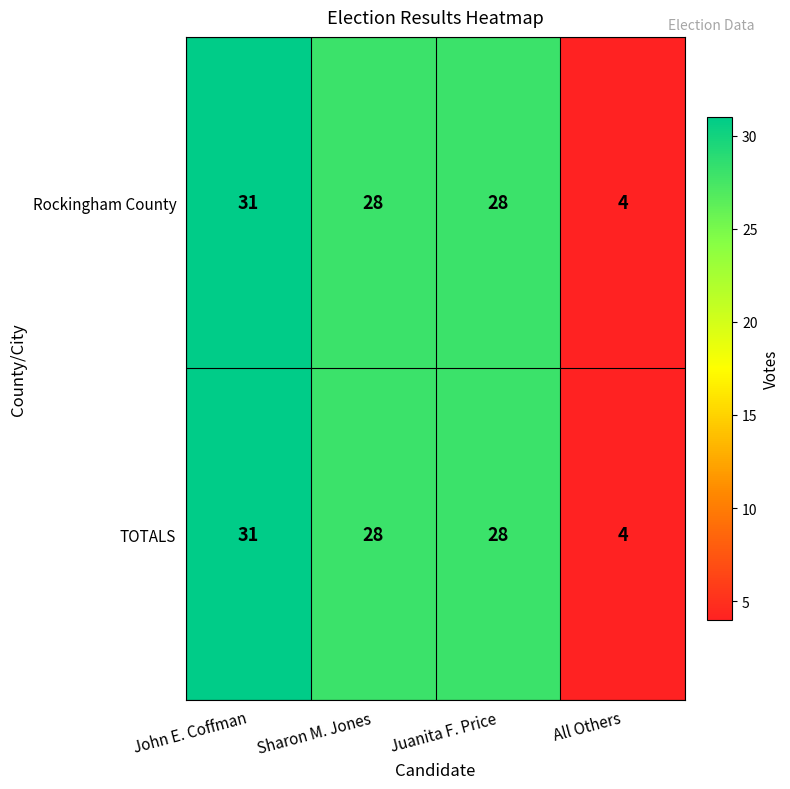

What is the smallest value displayed?

4